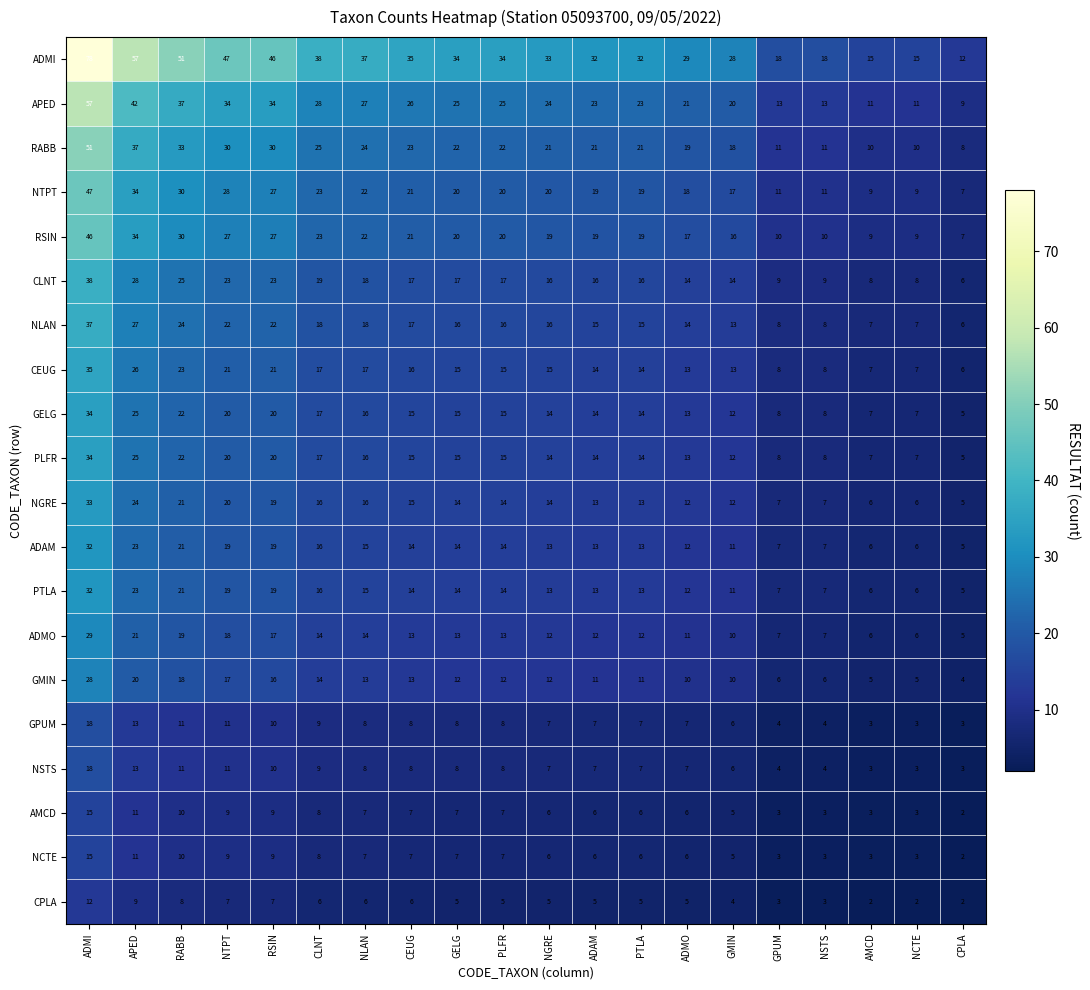

Which series changed the most between NLAN and ADAM?

ADMI